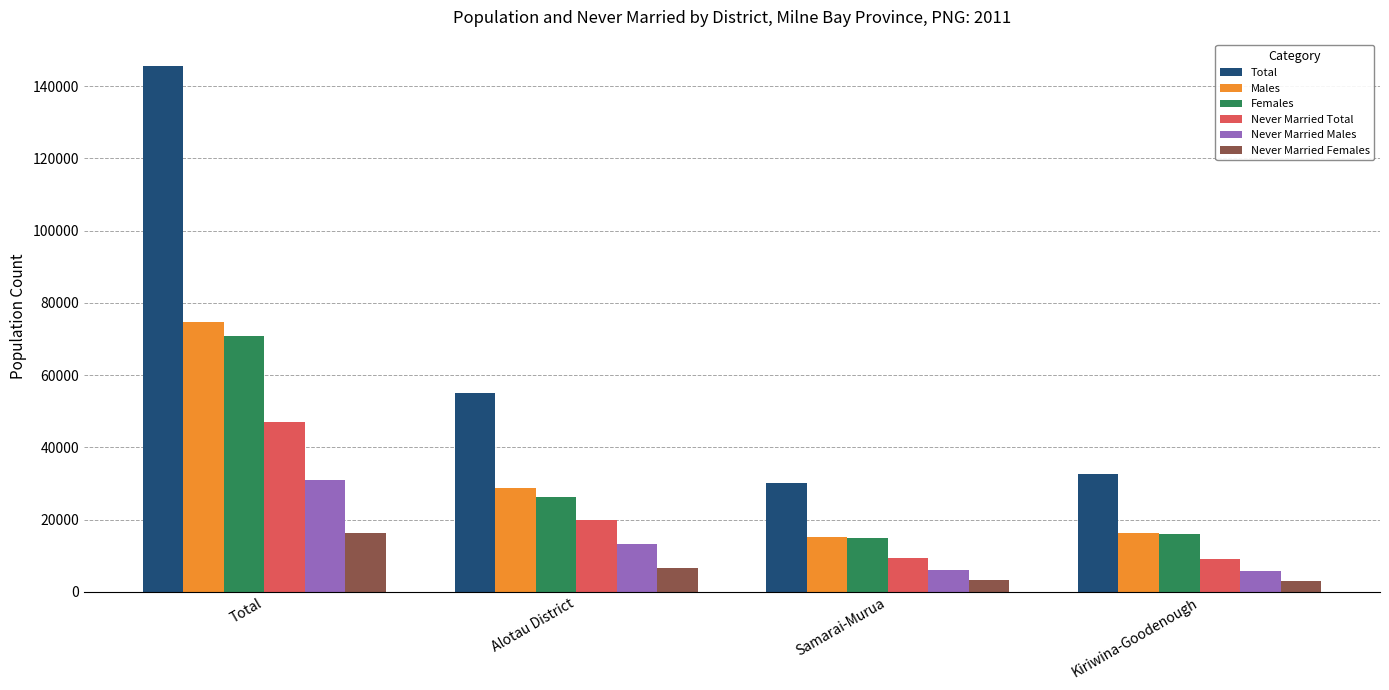

Which series has the largest total across all categories?

Total